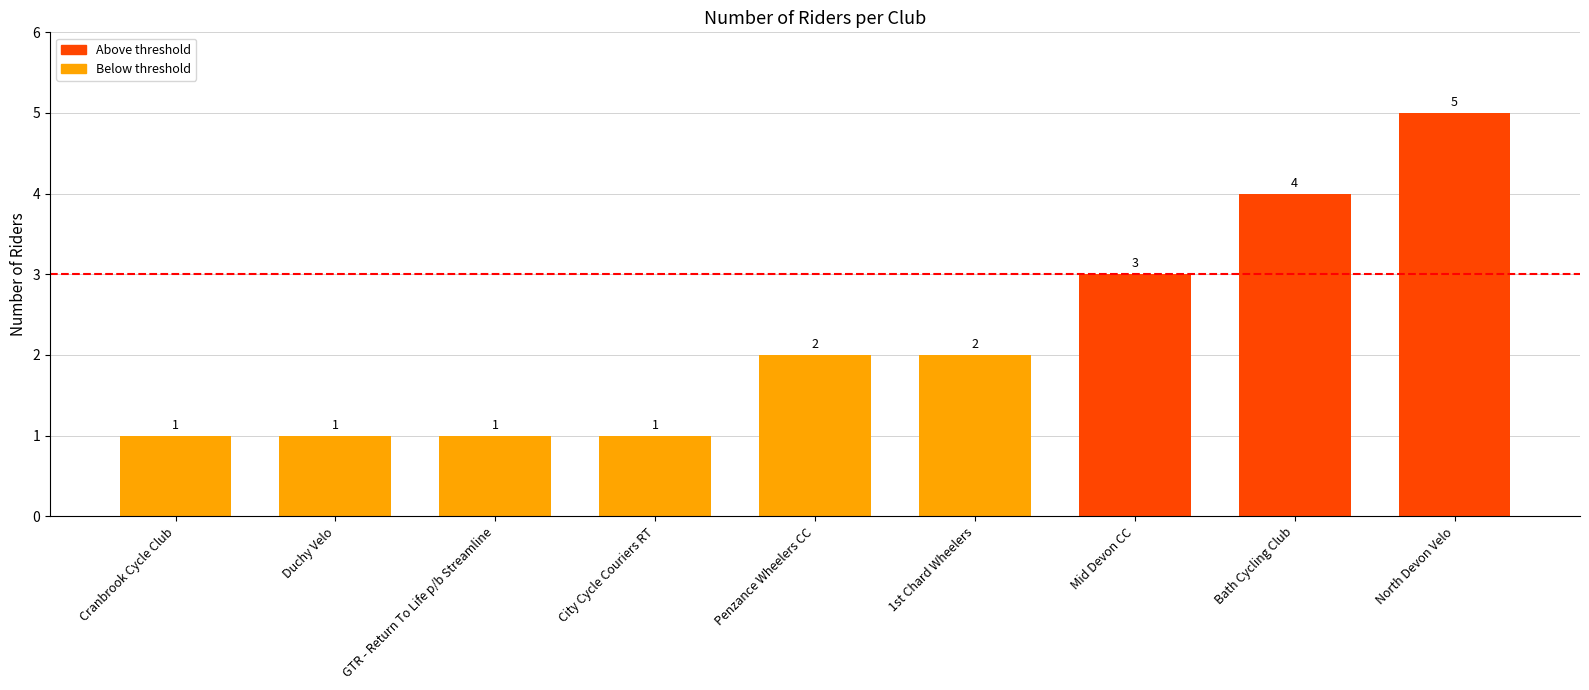

What is the maximum value shown in the chart?

5